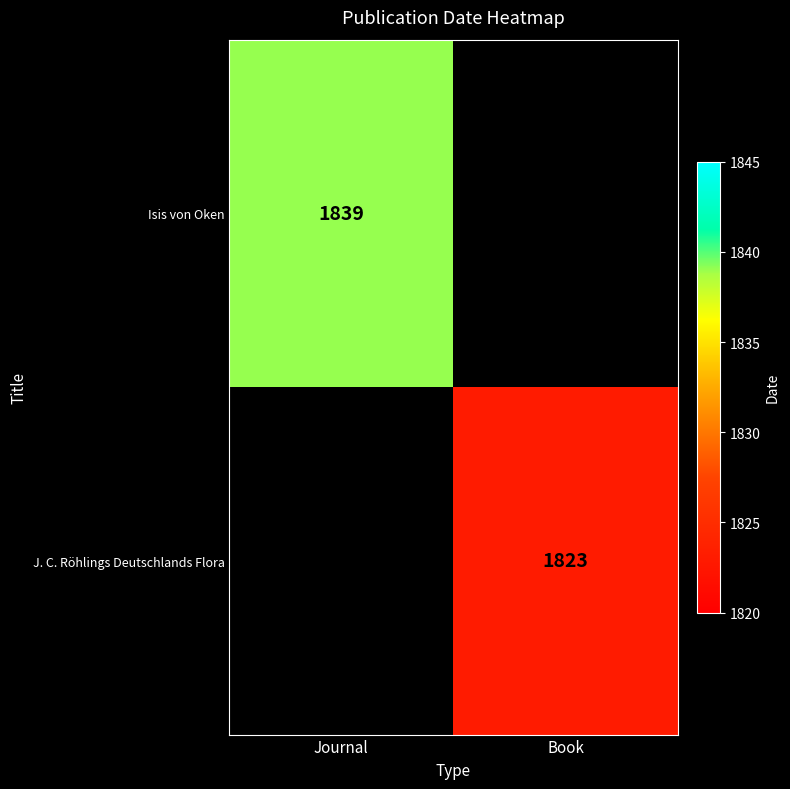

At how many categories does at least one series exceed 1824?

1